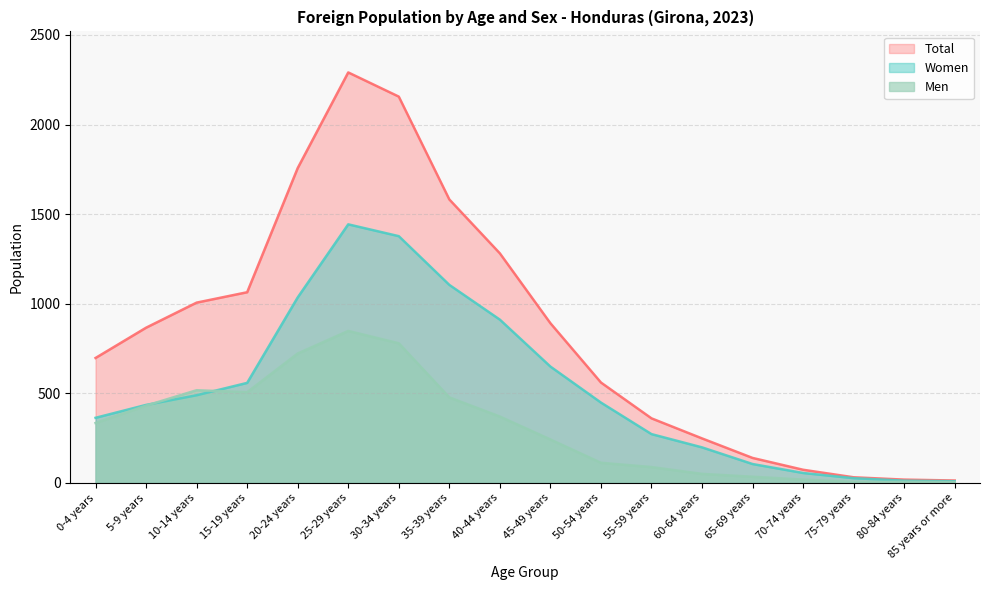

What is the difference between the highest and lowest values at 25-29 years?

1443